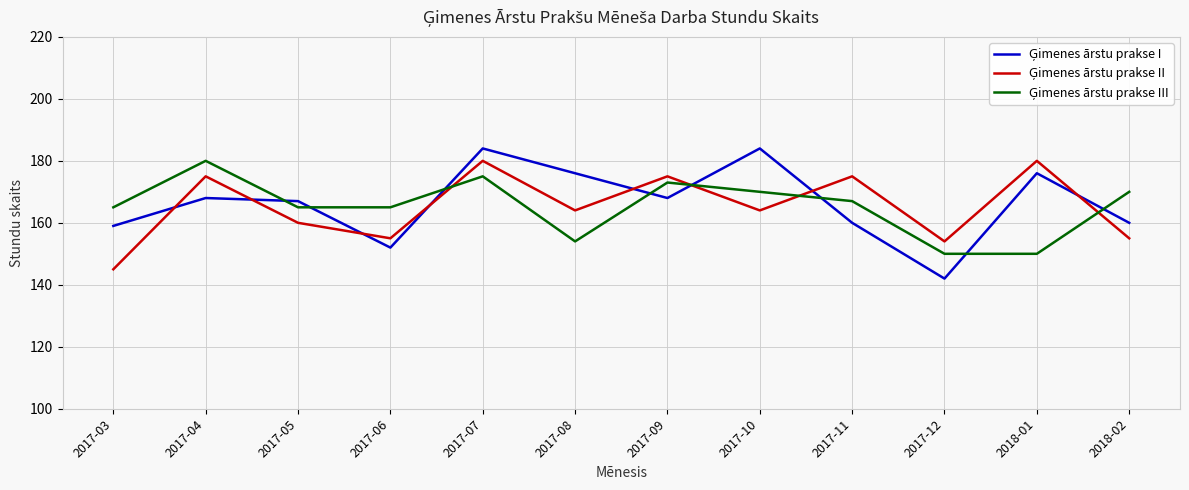

What is the difference between the highest and lowest values at 2017-04?

12